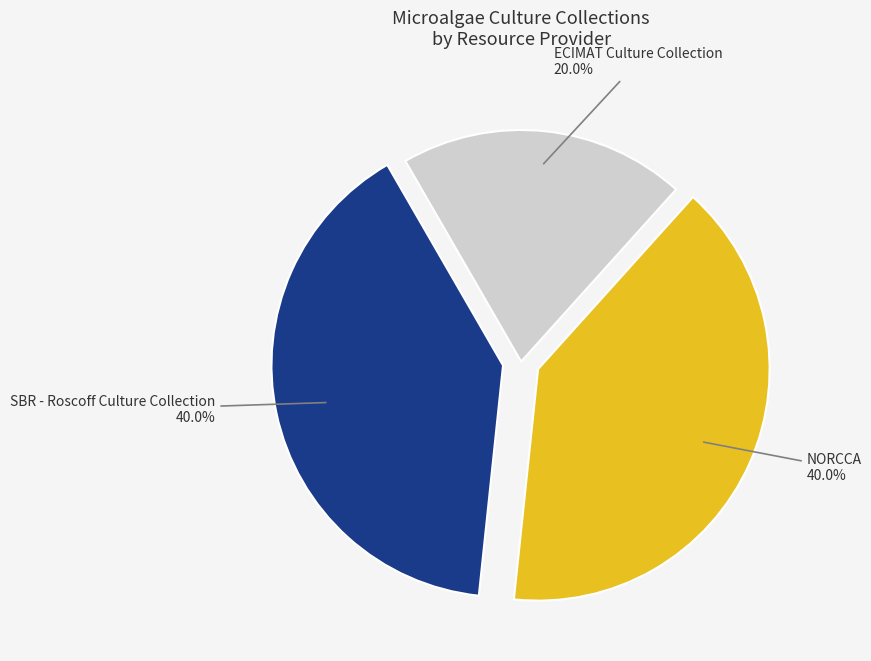

Does any single category account for the majority?

No